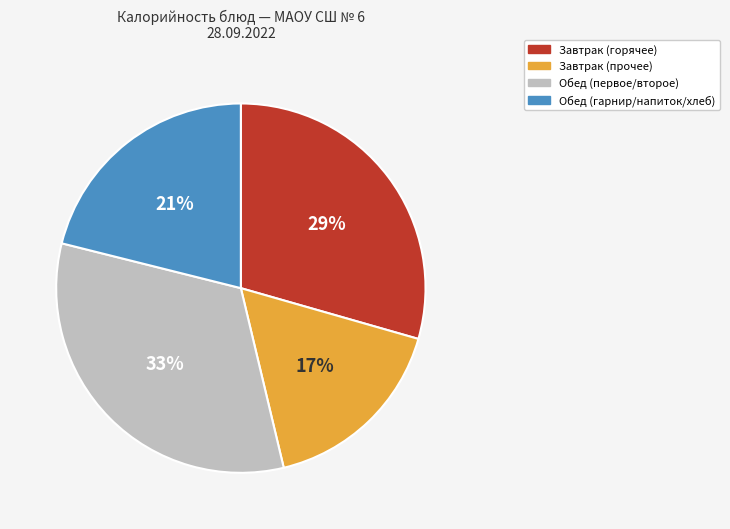

Is it true that Завтрак (прочее) is 31% of the pie?

False